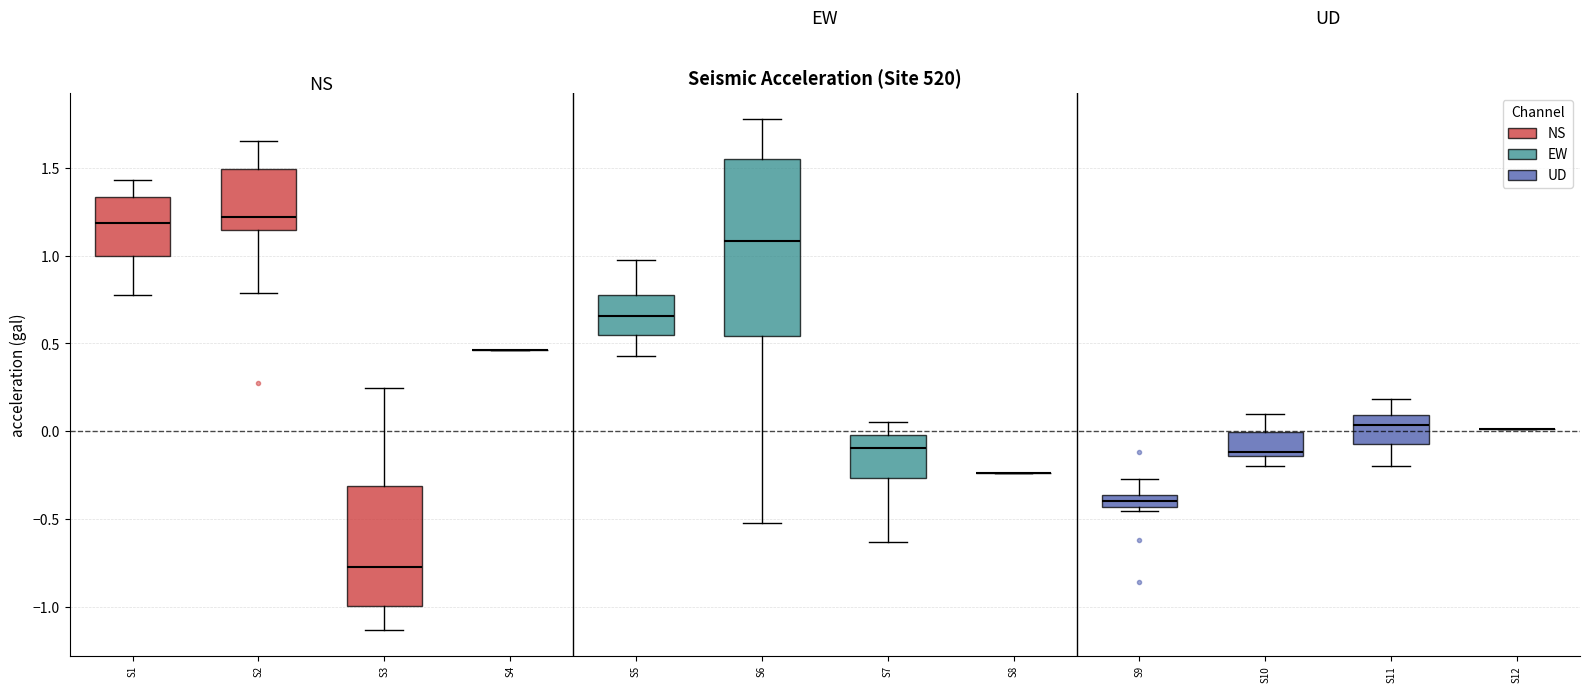

Where does the upper whisker of the box for S10 end on the y-axis? The values are not printed on the chart, so give them approximately, as read against the axis.

0.10